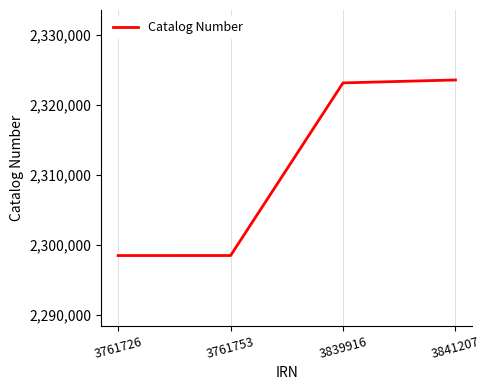

The chart shows a value of 1577761 at 3761753. True or false?

False